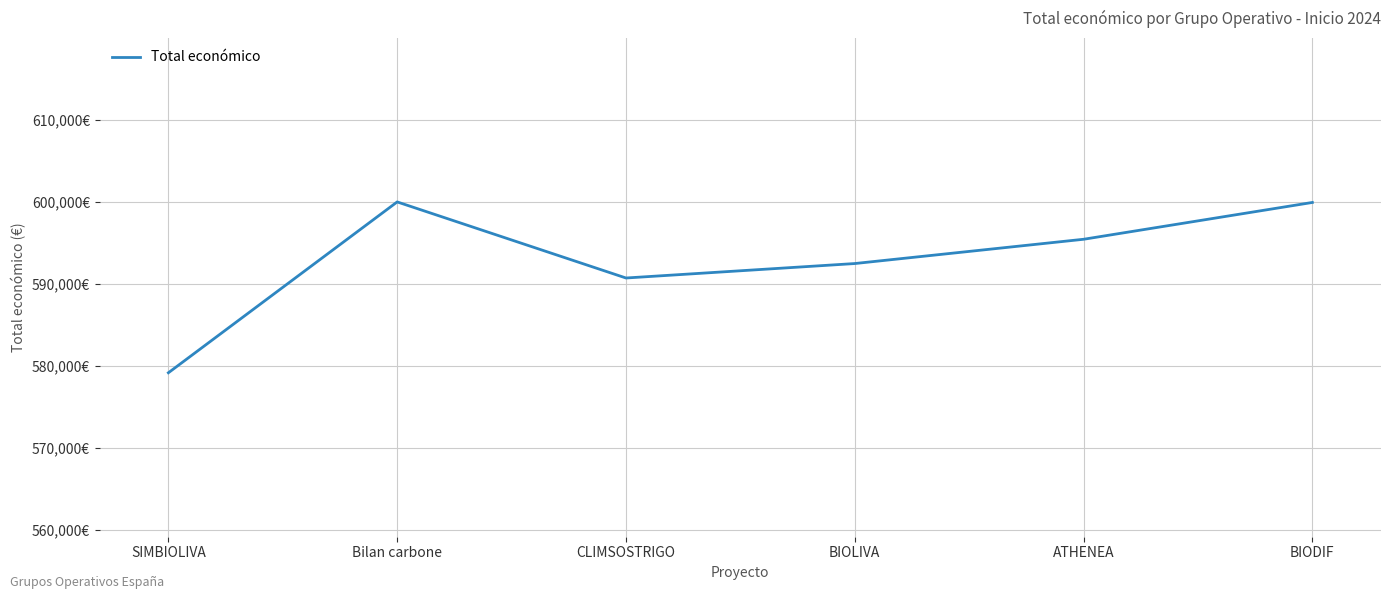

Is this an area chart (filled region under the line)?

No